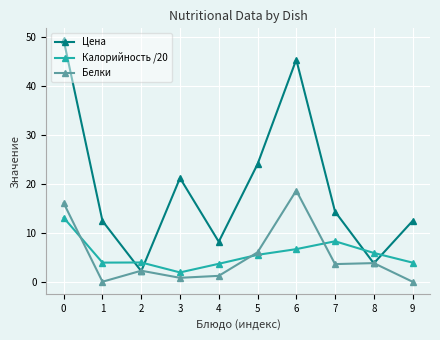

True or false: Калорийность /20 has more than 2 interior local peaks.

False